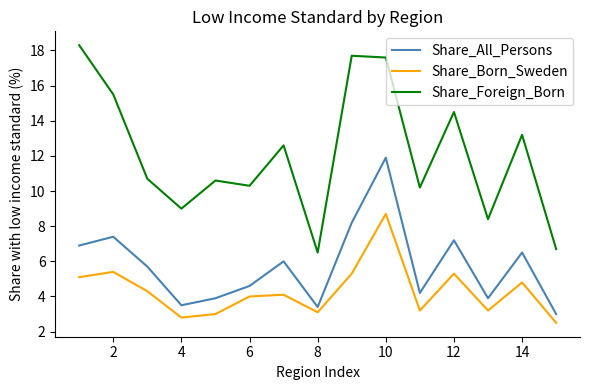

What is the difference between the maximum and minimum values in the Share_All_Persons series?

8.9